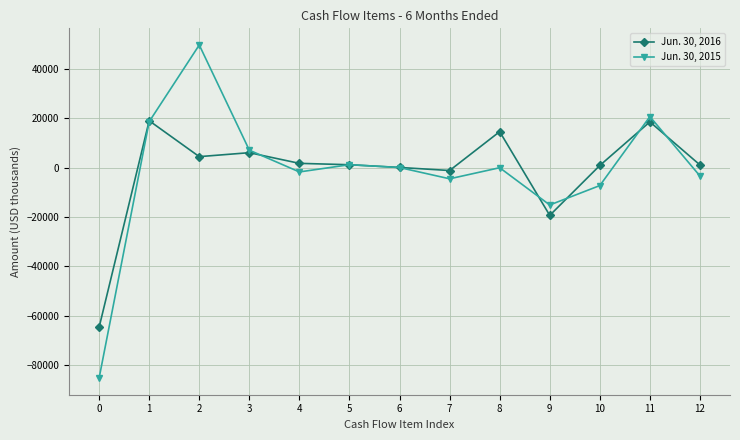

True or false: Jun. 30, 2016 has more than 2 points higher than both neighbors.

True